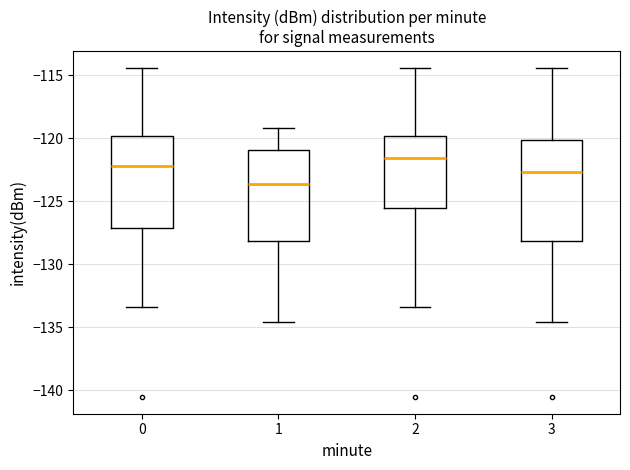

Where is the upper edge of the box at x = 3 on the y-axis? The values are not printed on the chart, so give them approximately, as read against the axis.

-120.0